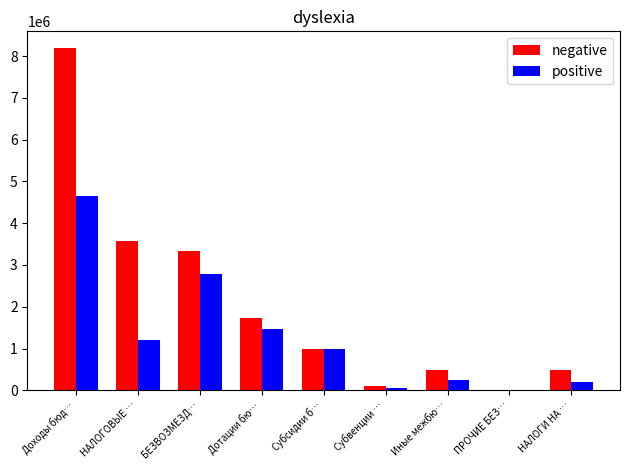

The value of positive at Субсидии б… is 1450876.9. True or false?

False